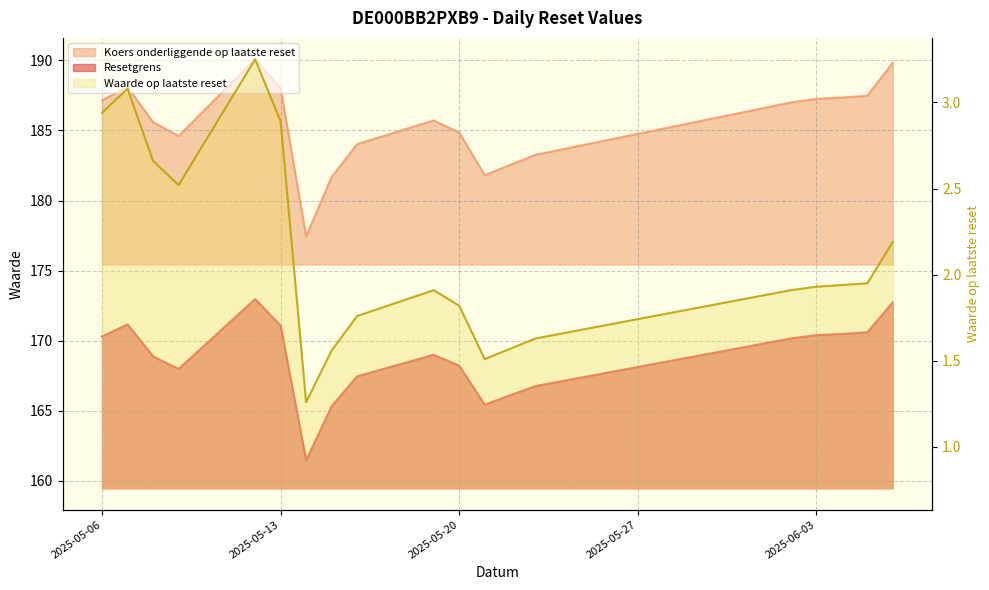

List the series in order of their peak value, highest first.

Koers onderliggende op laatste reset, Resetgrens, Waarde op laatste reset